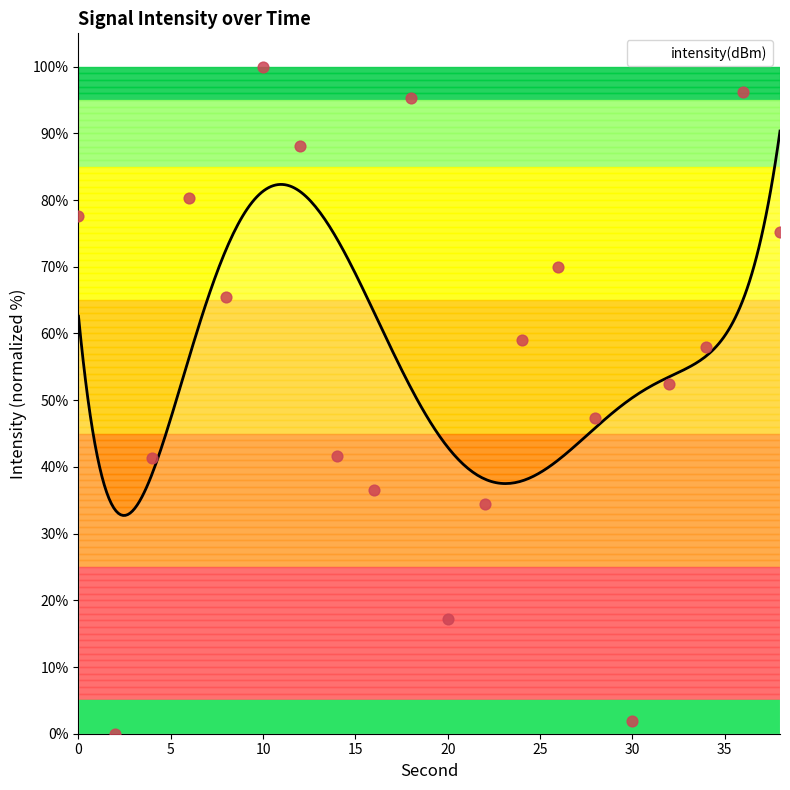

Between 28 and 38, which is larger?

38